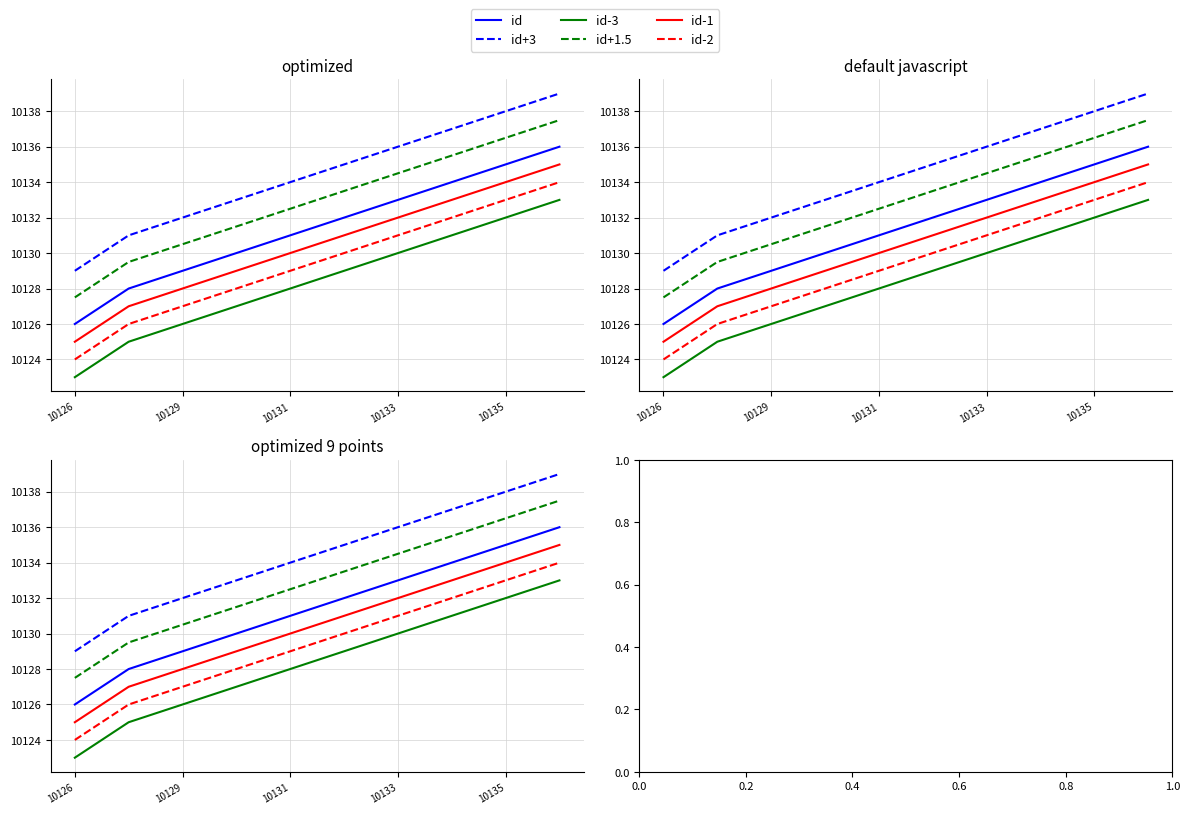

What are all the series names shown in the legend?

id, id+3, id-3, id+1.5, id-1, id-2